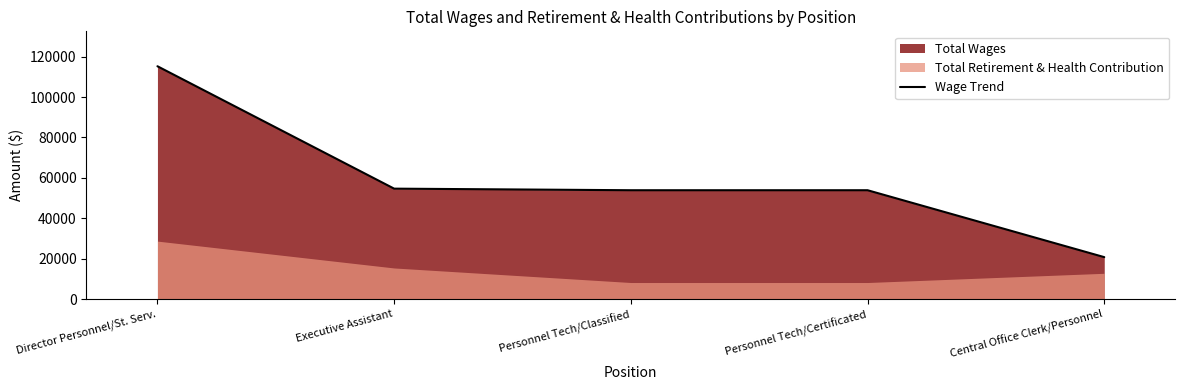

List the labels in order of value, largest first.

Director Personnel/St. Serv., Executive Assistant, Personnel Tech/Classified, Personnel Tech/Certificated, Central Office Clerk/Personnel